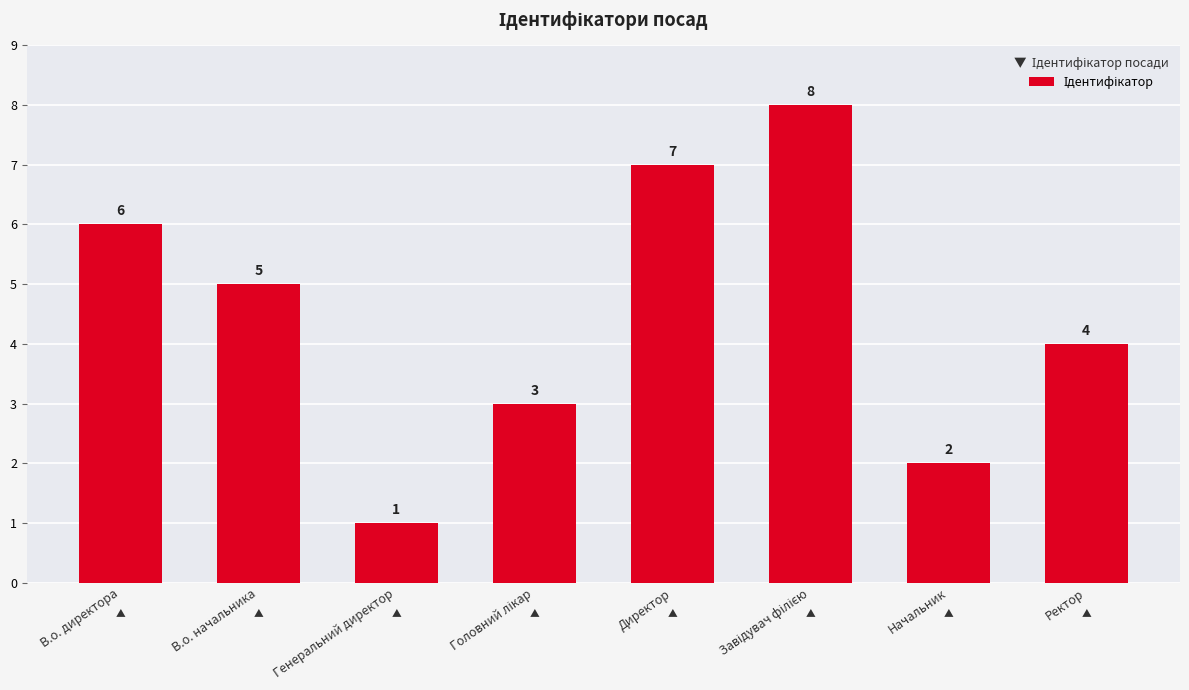

Reading left to right, what are all the values shown in this chart?

6	5	1	3	7	8	2	4